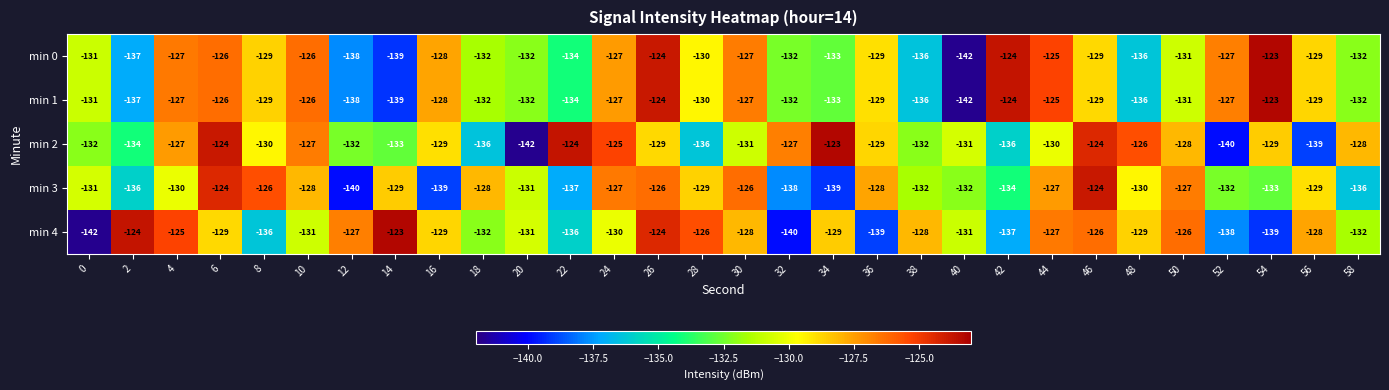

True or false: min 1 has a value of -59 at 56.

False